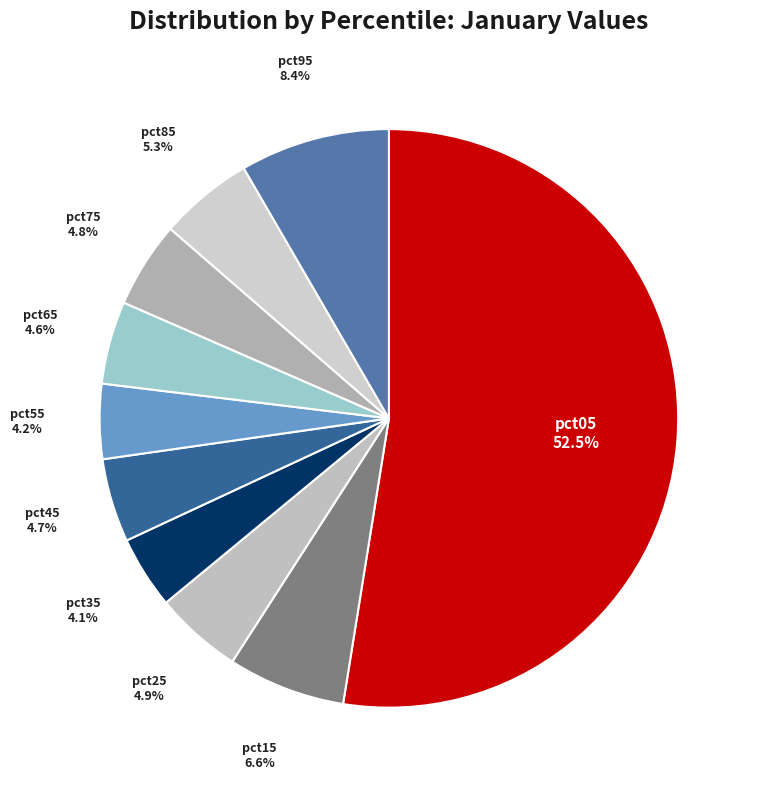

True or false: pct15 accounts for 19% of the total.

False